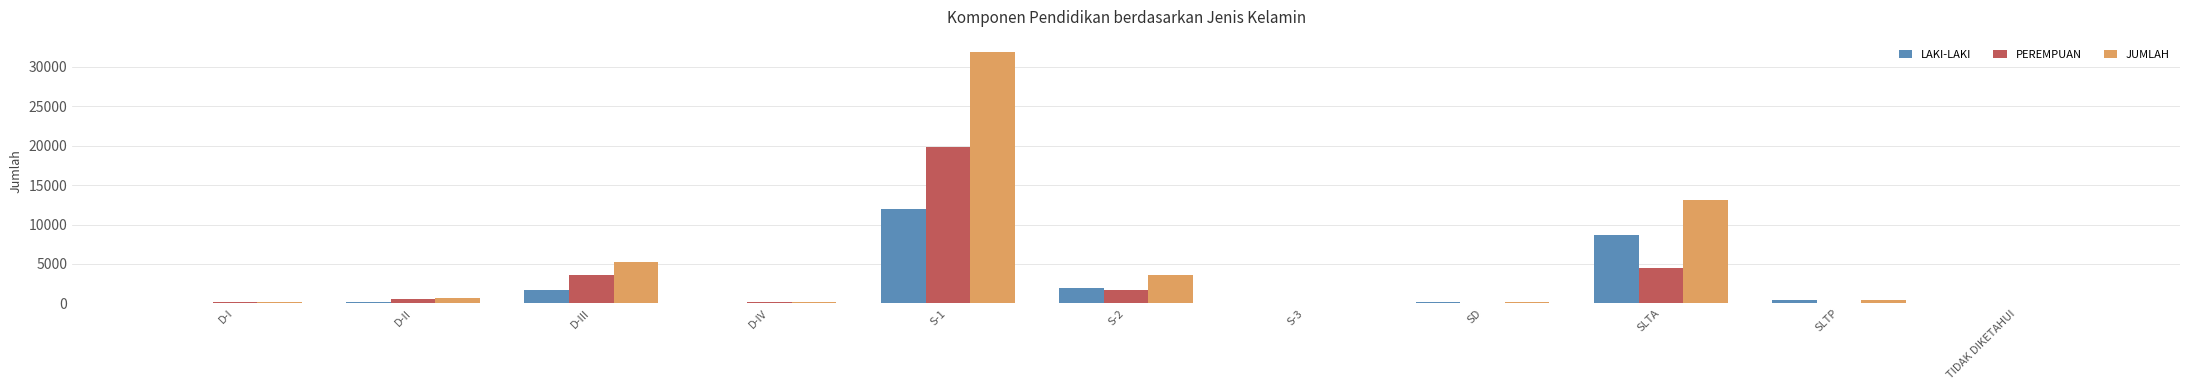

What is the sum of all LAKI-LAKI values?

25068